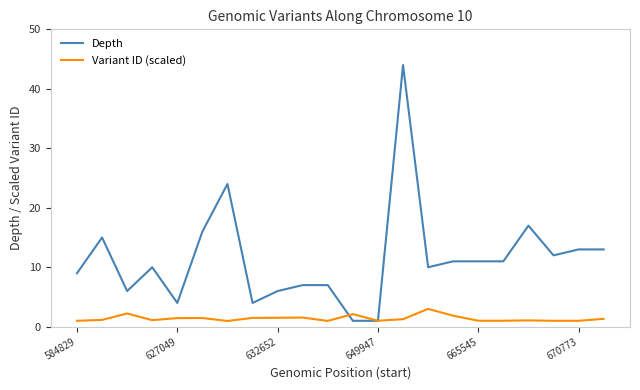

List the series in order of their overall mean, lowest first.

Variant ID (scaled), Depth